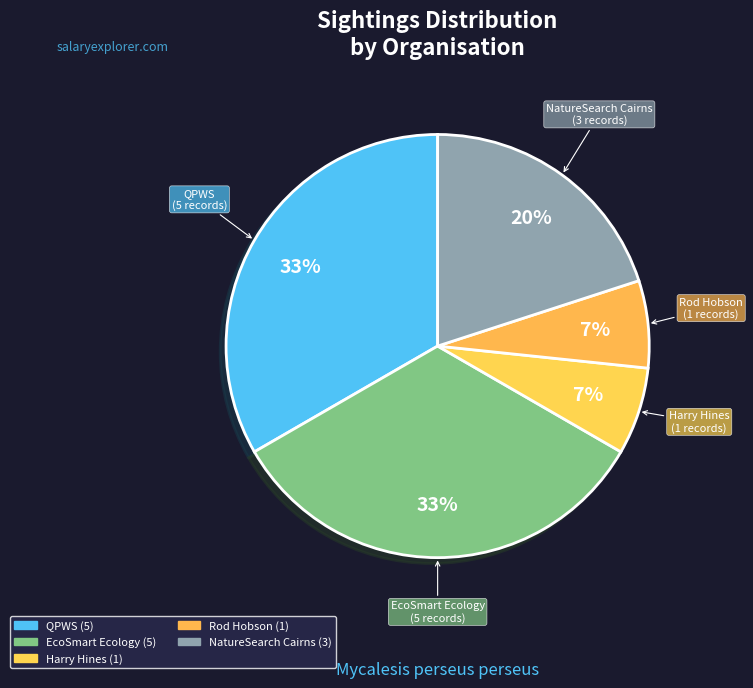

Which category has the biggest portion of the pie?

QPWS